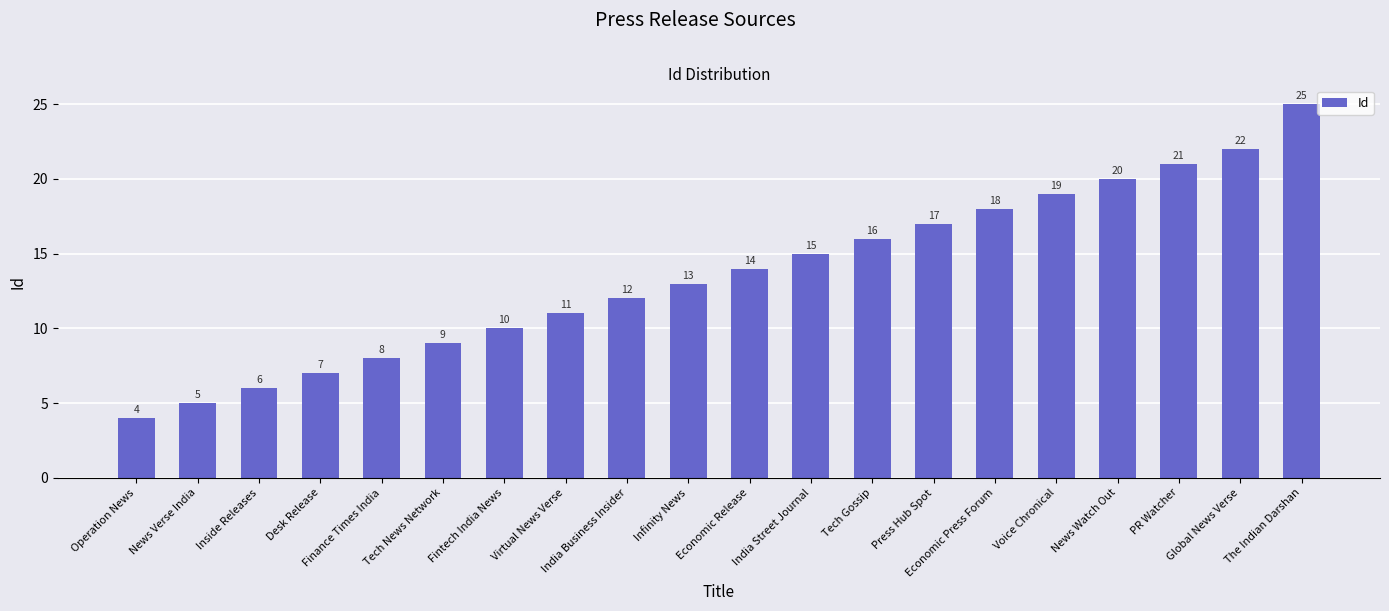

List the labels in order of value, smallest first.

Operation News, News Verse India, Inside Releases, Desk Release, Finance Times India, Tech News Network, Fintech India News, Virtual News Verse, India Business Insider, Infinity News, Economic Release, India Street Journal, Tech Gossip, Press Hub Spot, Economic Press Forum, Voice Chronical, News Watch Out, PR Watcher, Global News Verse, The Indian Darshan